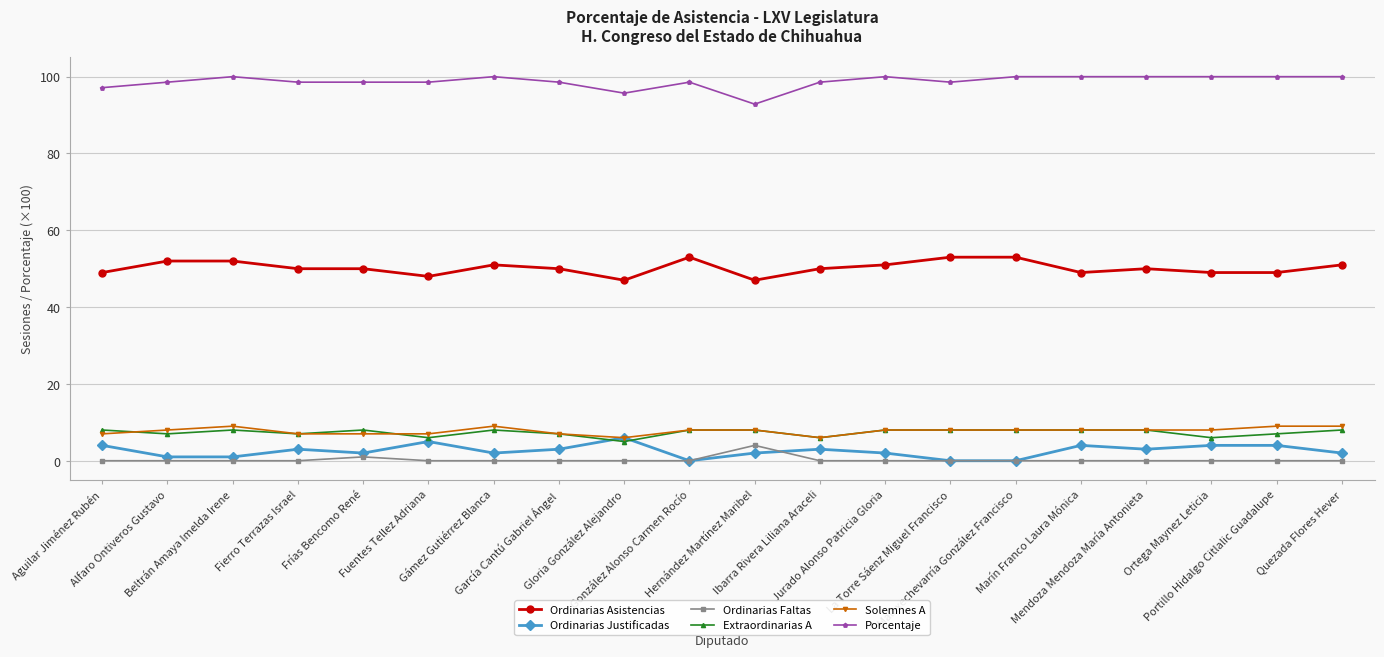

Rank the series at Frías Bencomo René from lowest to highest value.

Ordinarias Faltas, Ordinarias Justificadas, Solemnes A, Extraordinarias A, Ordinarias Asistencias, Porcentaje